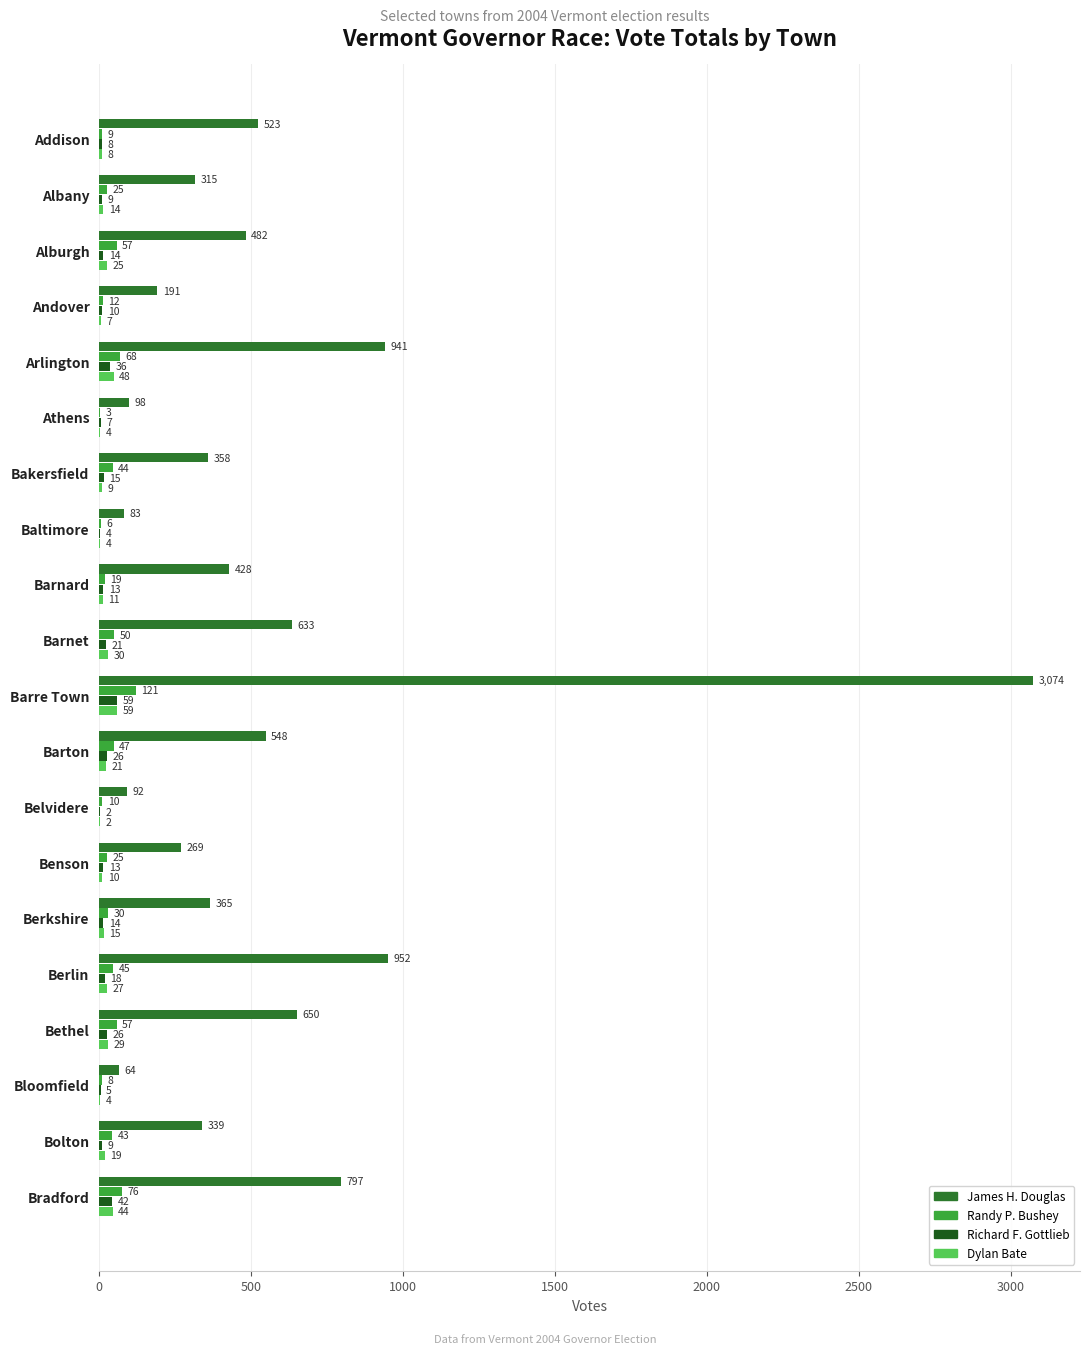

Is it true that Dylan Bate equals 48 at Arlington?

True